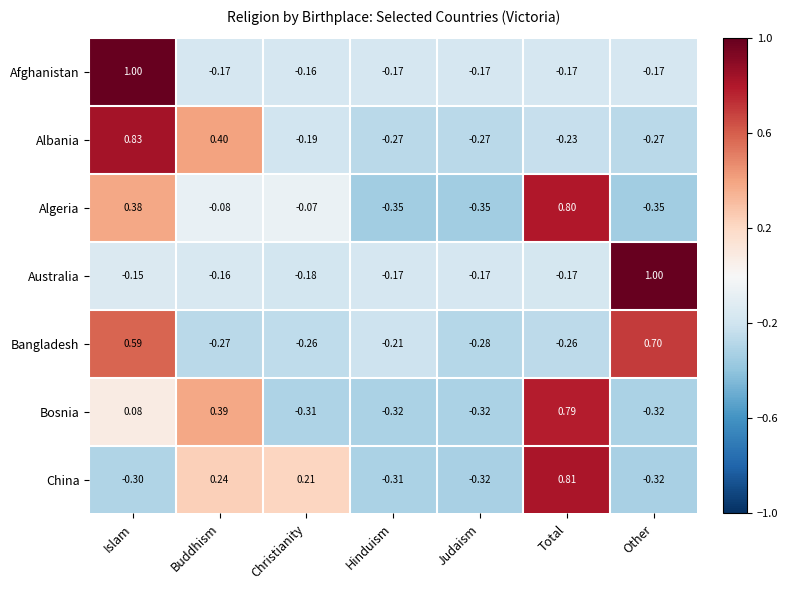

Where is Afghanistan nearest to the value 0?

Christianity